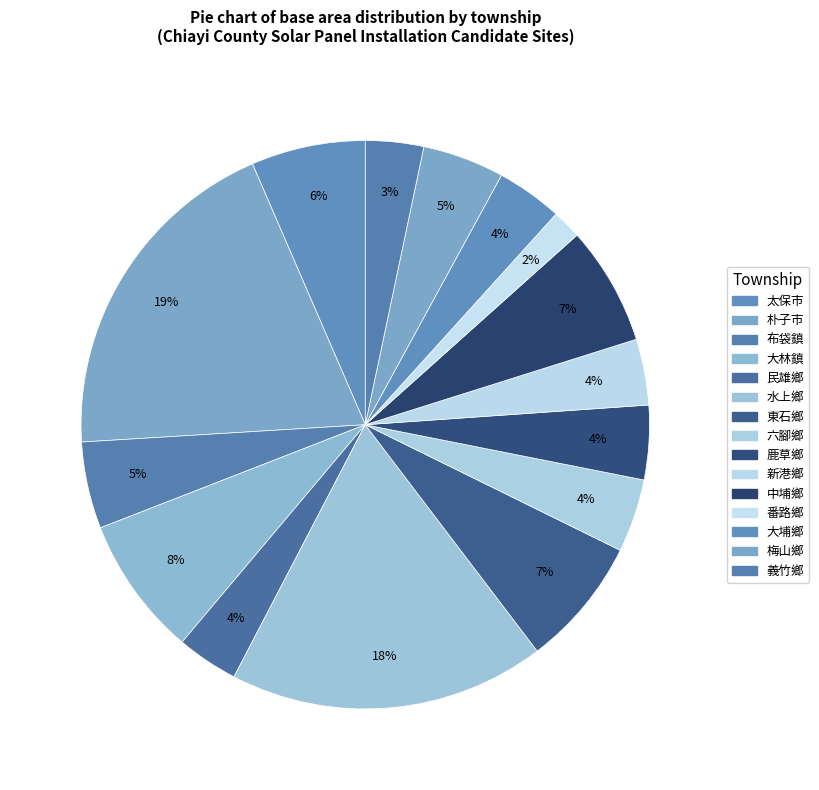

Count the number of slices in the pie.

15